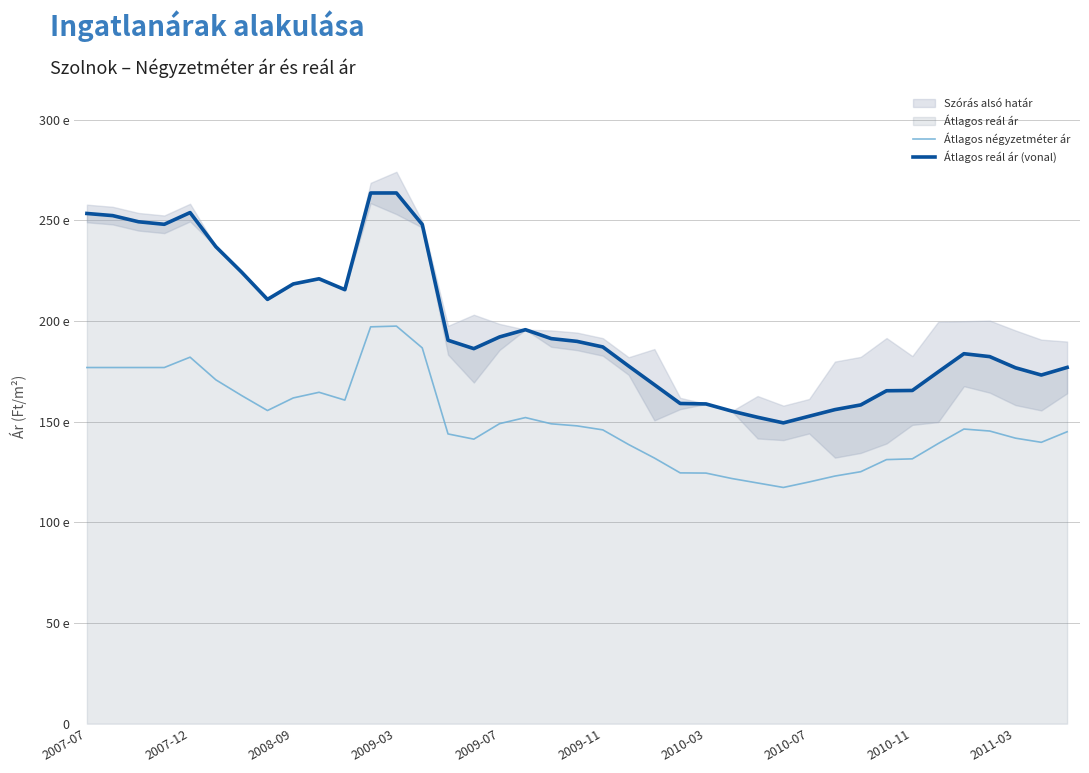

Which series has the largest total across all categories?

Átlagos reál ár (vonal)